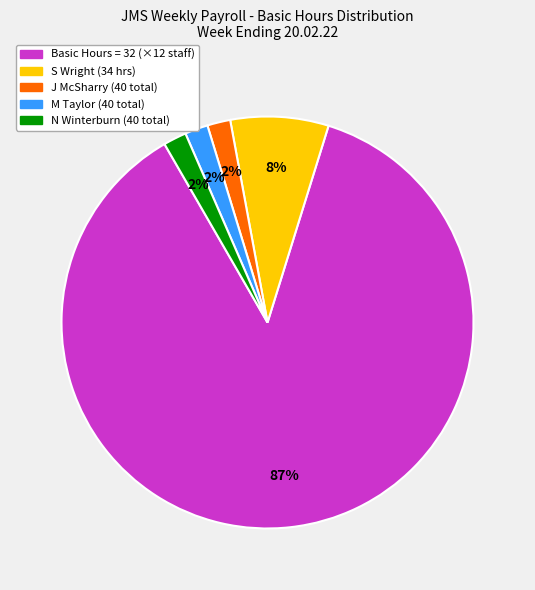

Is there a majority slice in this chart?

Yes